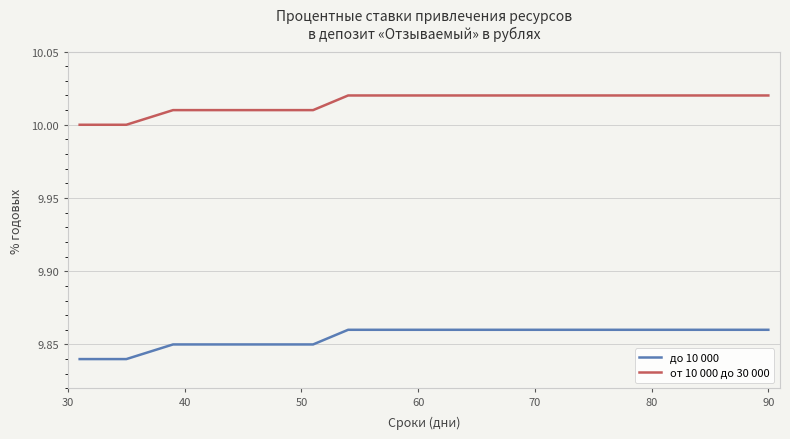

How many от 10 000 до 30 000 values are between 10 and 11?

15